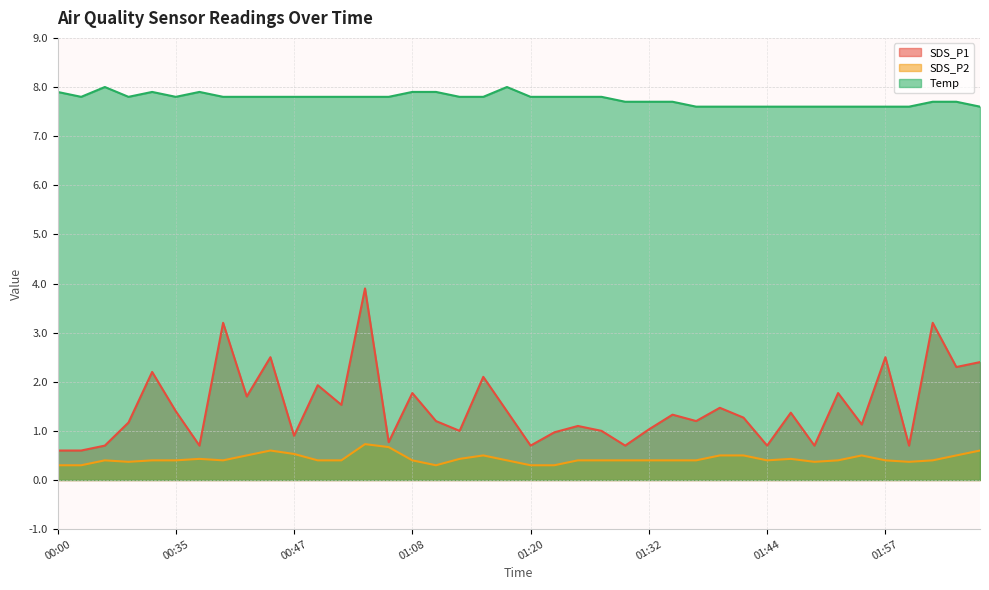

What is the sum of all SDS_P1 values?

58.8